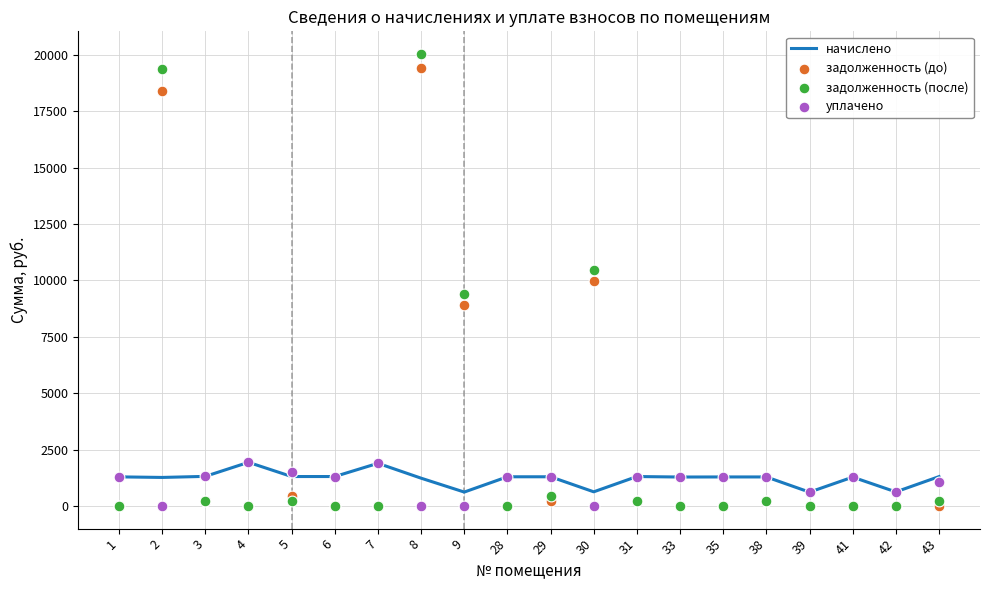

What are all the series names shown in the legend?

начислено, задолженность (до), задолженность (после), уплачено